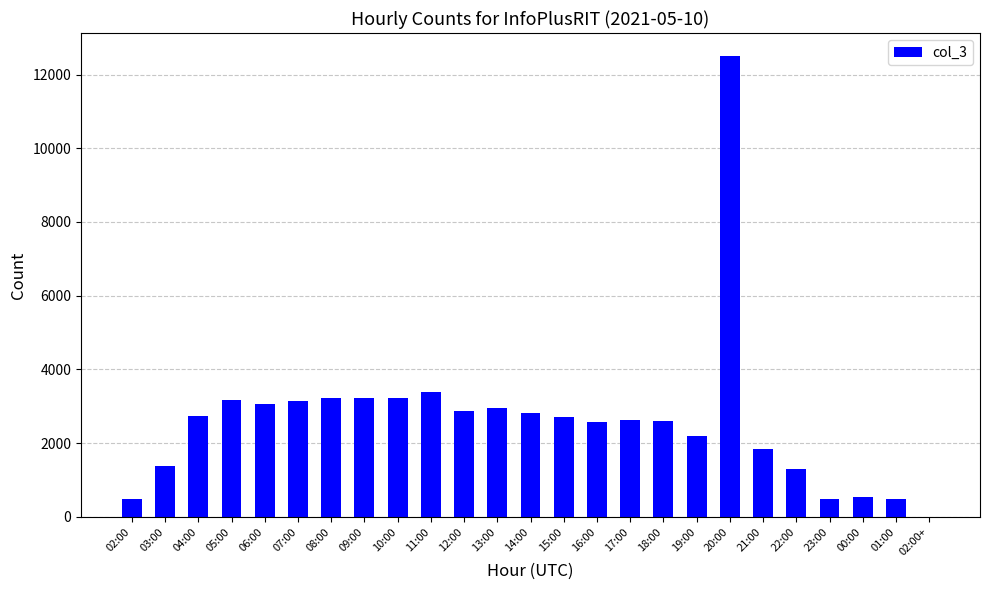

What is the sum of all values?

65493